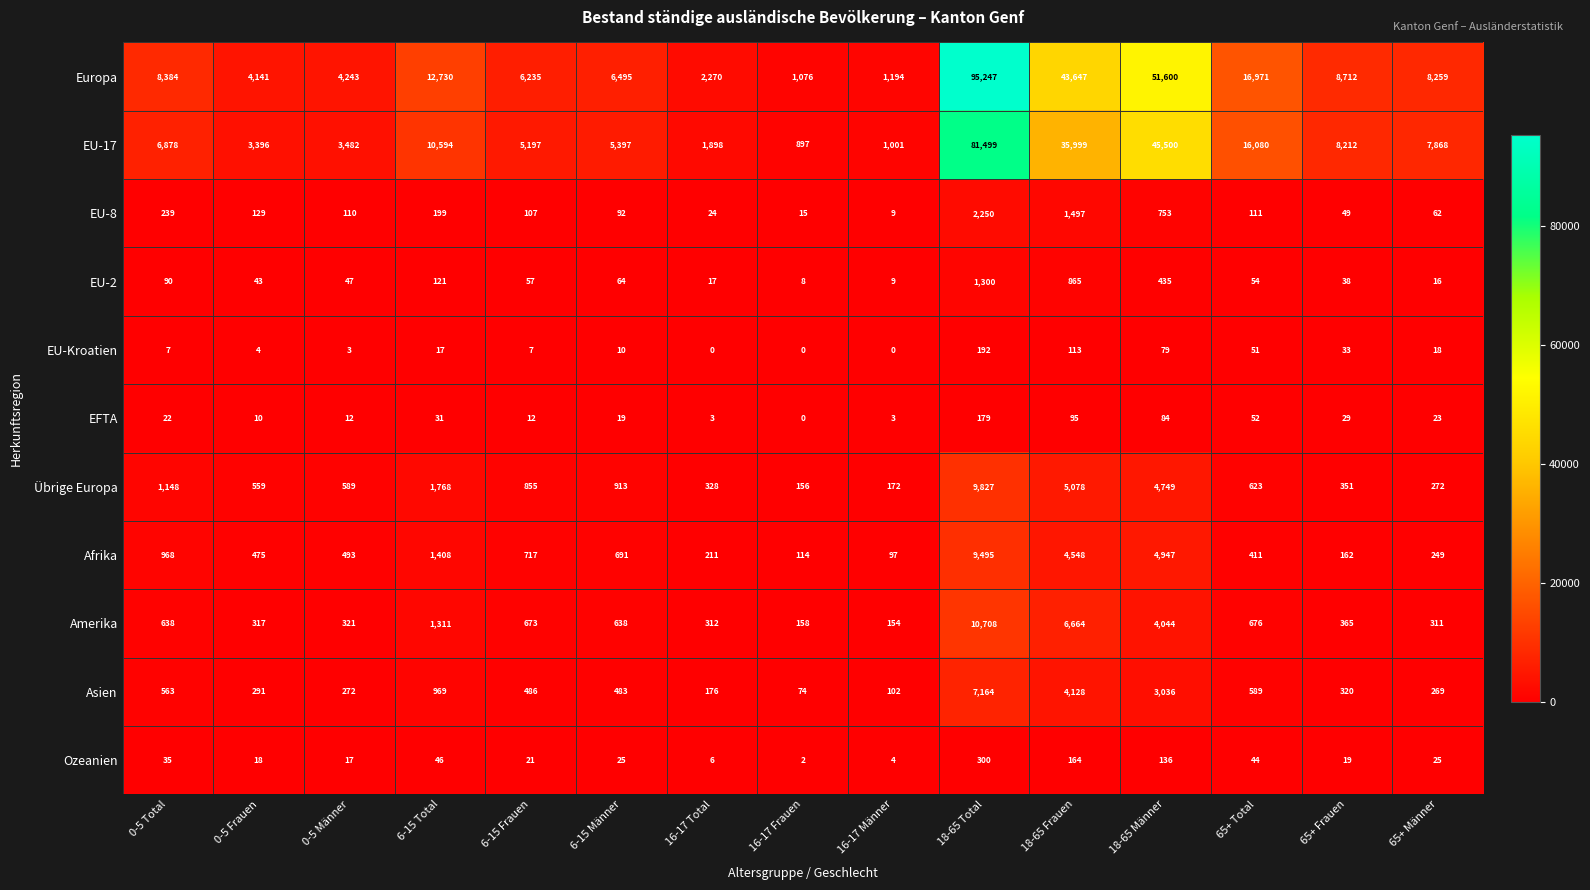

List the series in order of their peak value, lowest first.

EFTA, EU-Kroatien, Ozeanien, EU-2, EU-8, Asien, Afrika, Übrige Europa, Amerika, EU-17, Europa